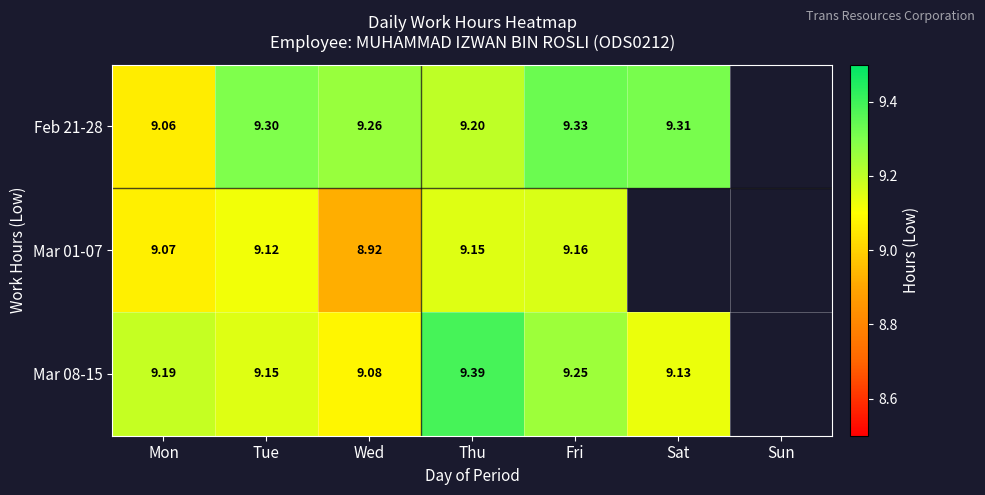

What is the smallest value displayed?

8.9